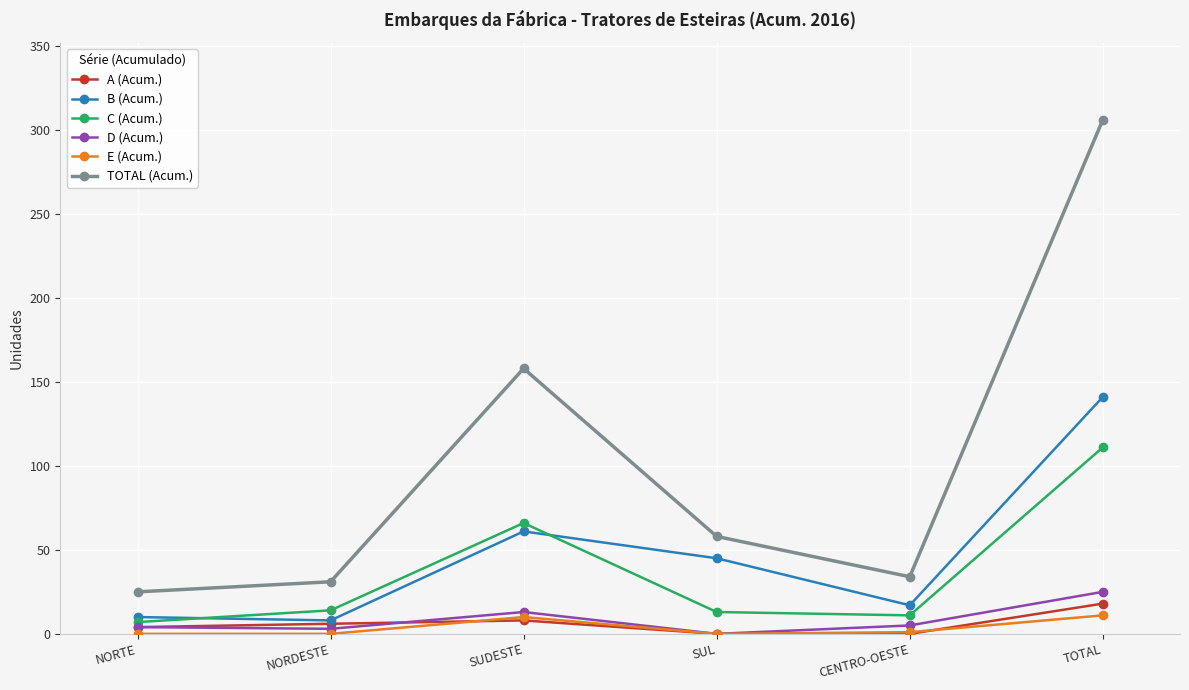

Which series has the widest spread of values?

TOTAL (Acum.)